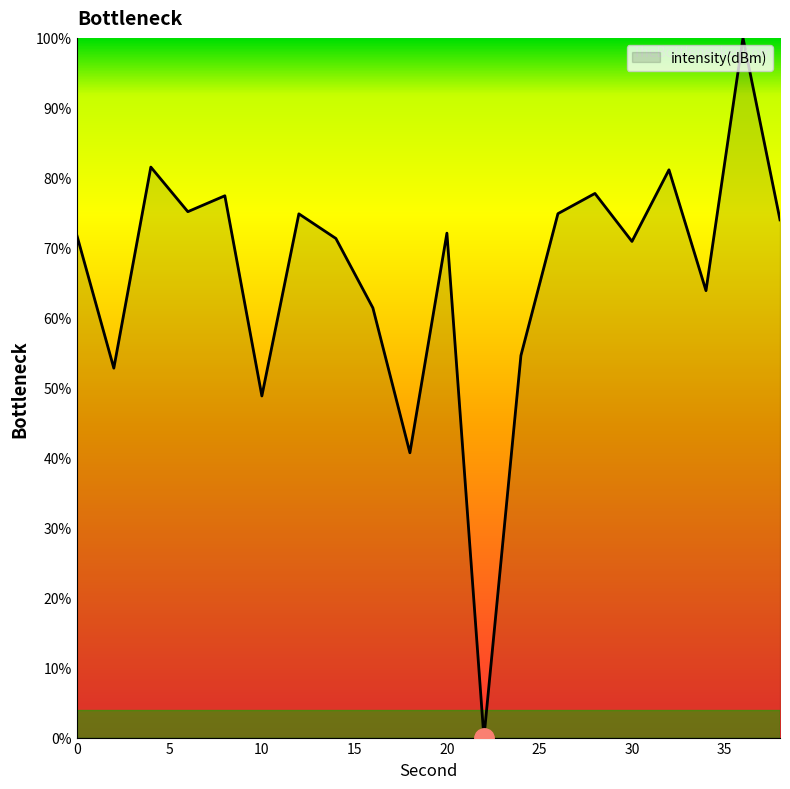

What is the difference between the maximum and minimum values?

100.0